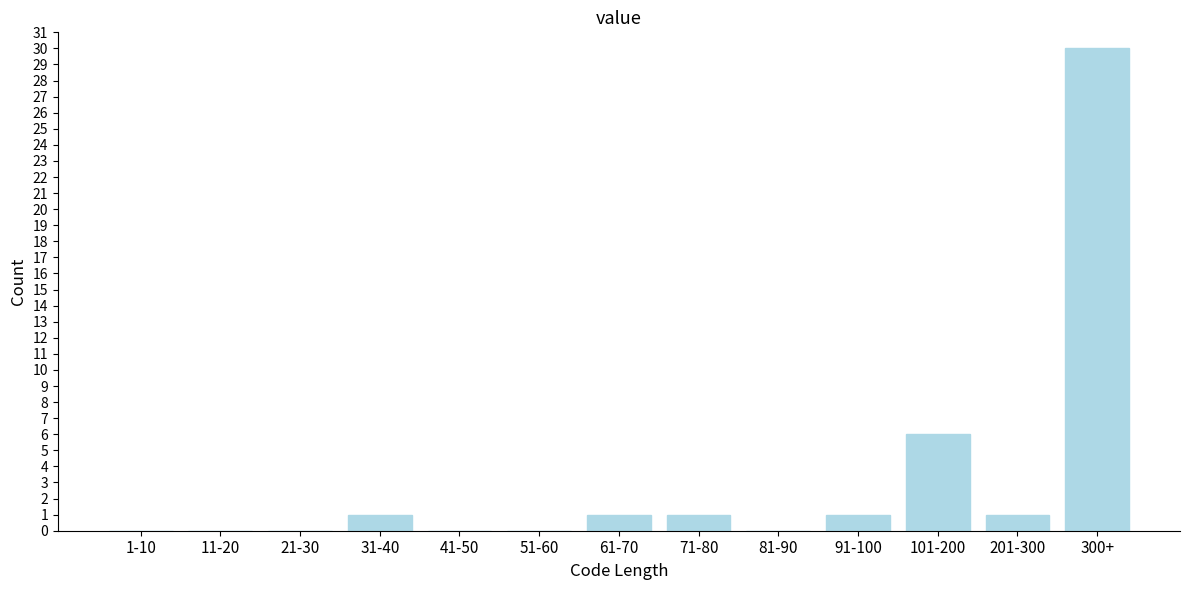

Reading left to right, extract all data points from this chart.

1-10=0	11-20=0	21-30=0	31-40=1	41-50=0	51-60=0	61-70=1	71-80=1	81-90=0	91-100=1	101-200=6	201-300=1	300+=30